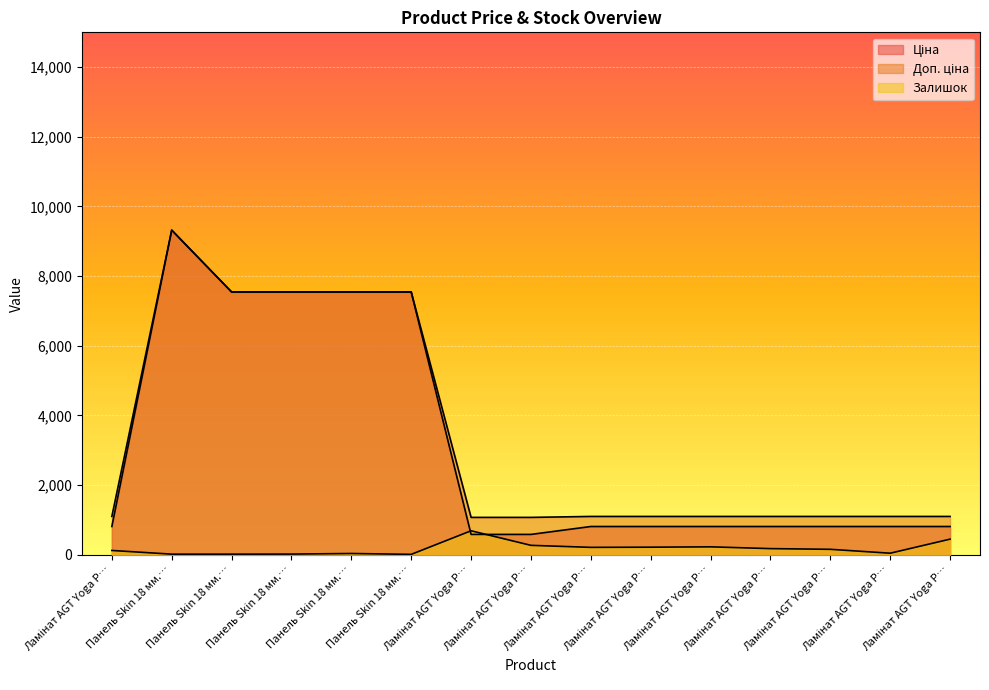

At how many categories does at least one series exceed 2613?

5